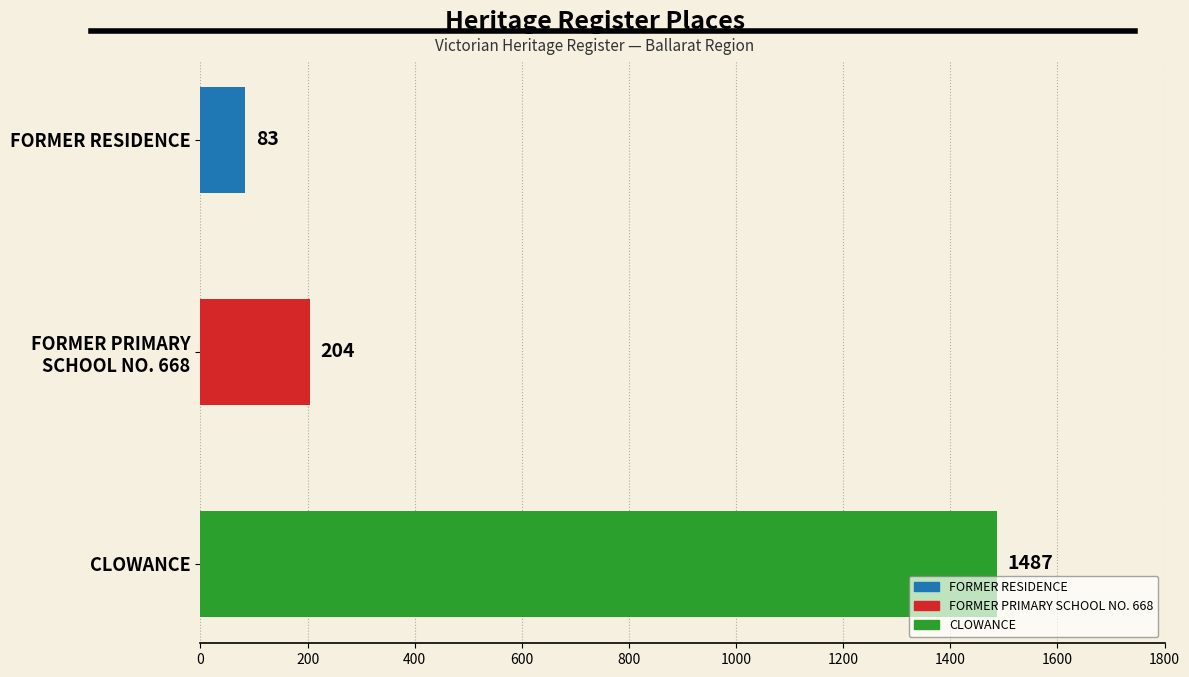

Is it true that the value at CLOWANCE is 870?

False